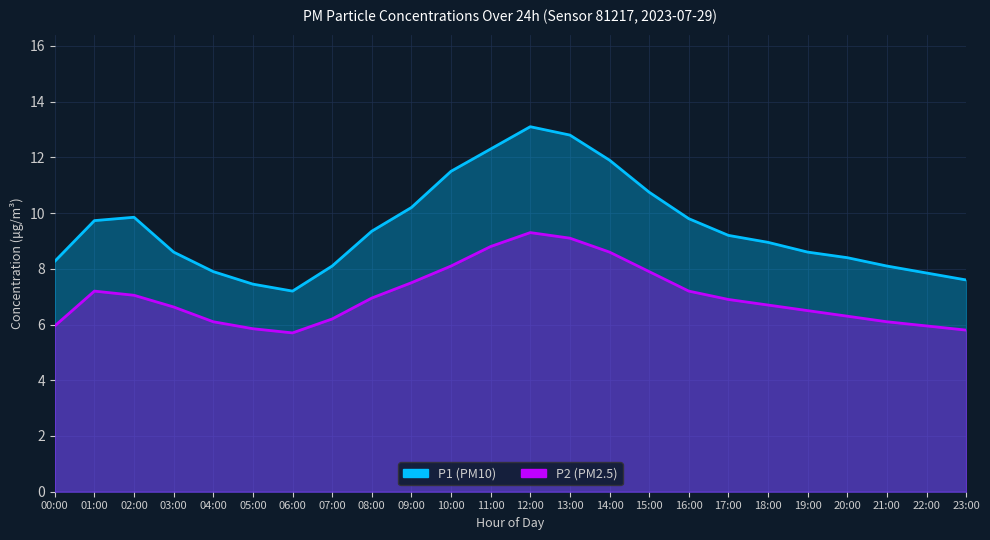

True or false: P2 has a value of 9.9 at 21:00.

False